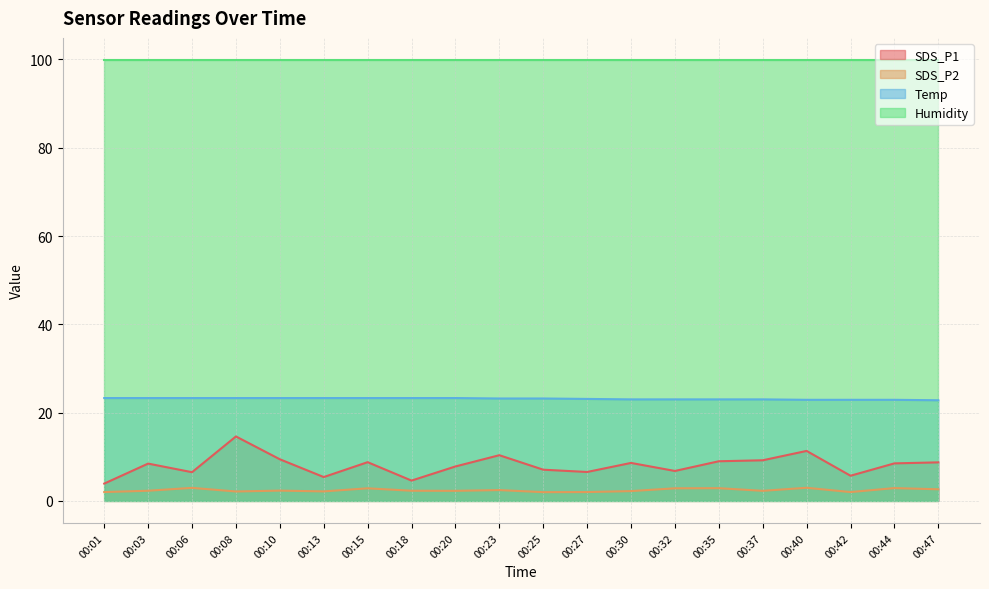

Rank the series at 00:23 from lowest to highest value.

SDS_P2, SDS_P1, Temp, Humidity